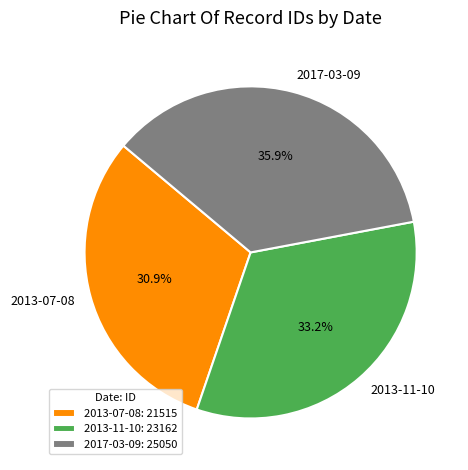

Combined, what portion of the pie is 2013-11-10 and 2013-07-08?

64.1%